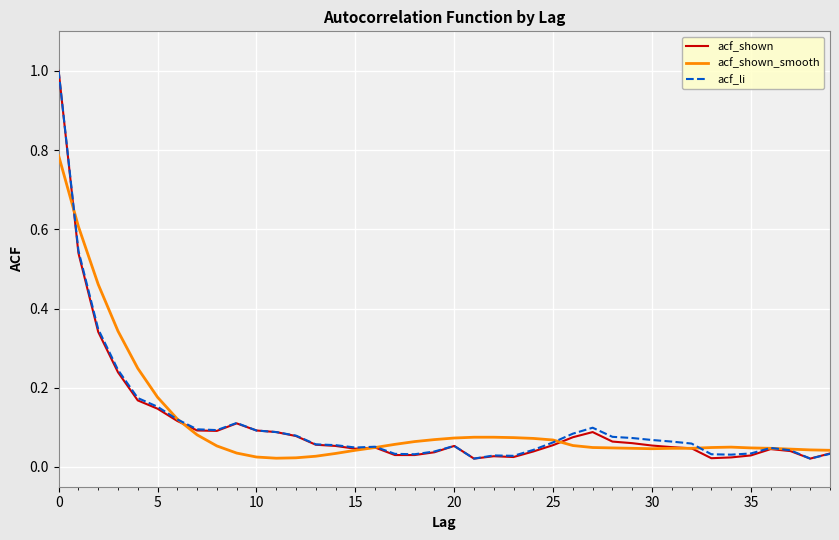

What is the maximum value for acf_shown?

1.0